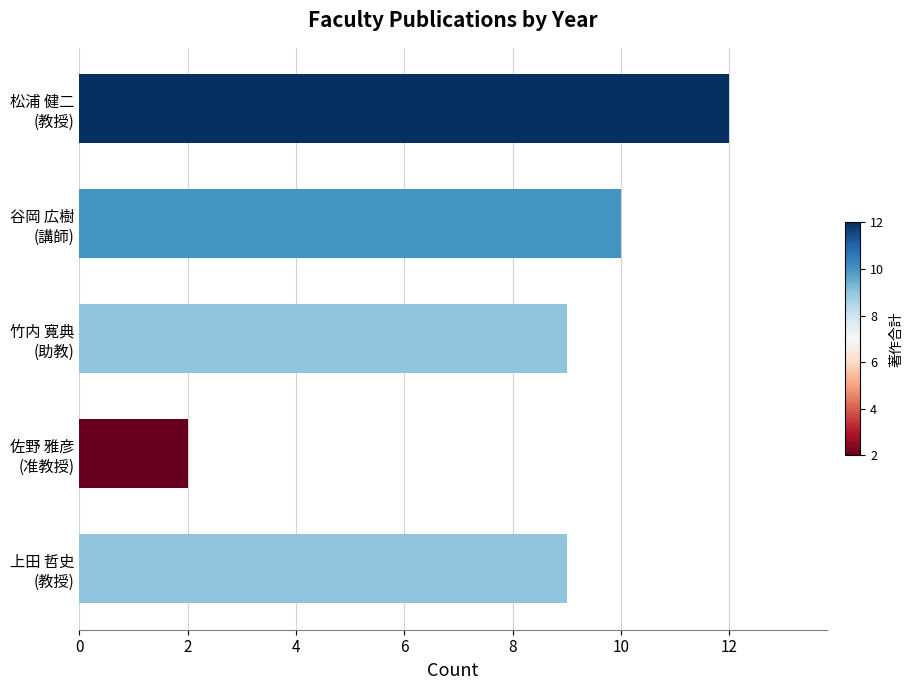

What is the sum of all values?

42